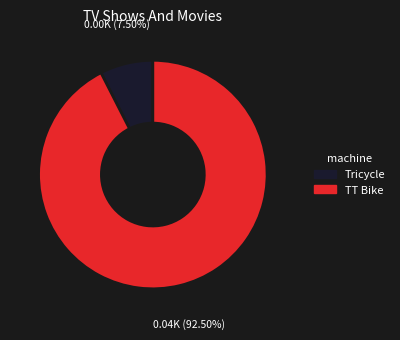

What is the ratio of the value at Tricycle to the value at TT Bike?

0.1